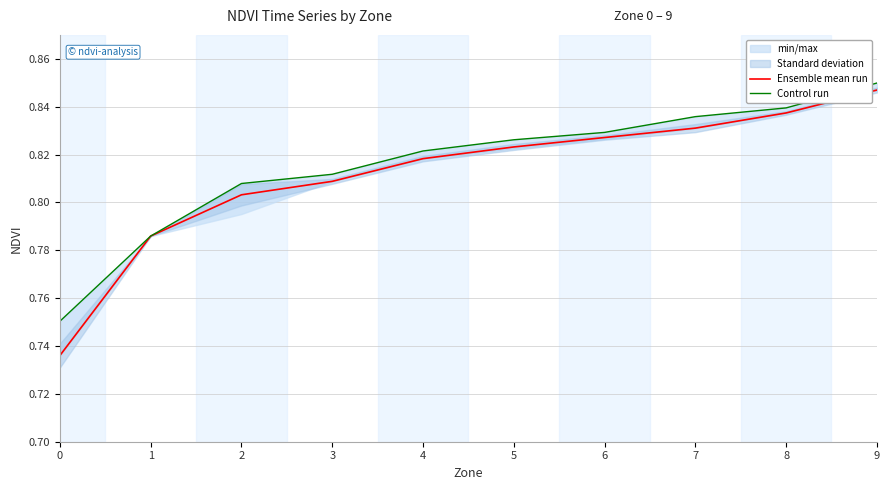

Is the value of Ensemble mean run at 7 greater than the value of Control run at 1?

Yes